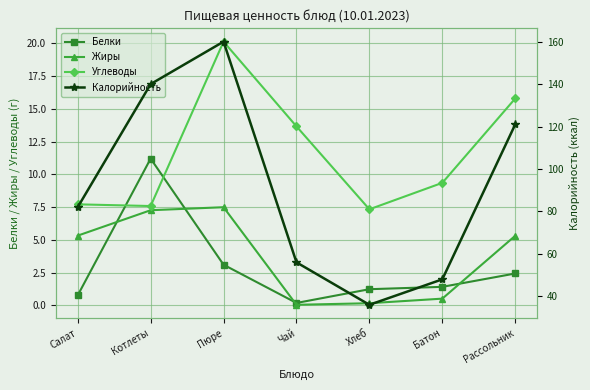

What is the value of the Калорийность point at the 5th from the left?

36.0